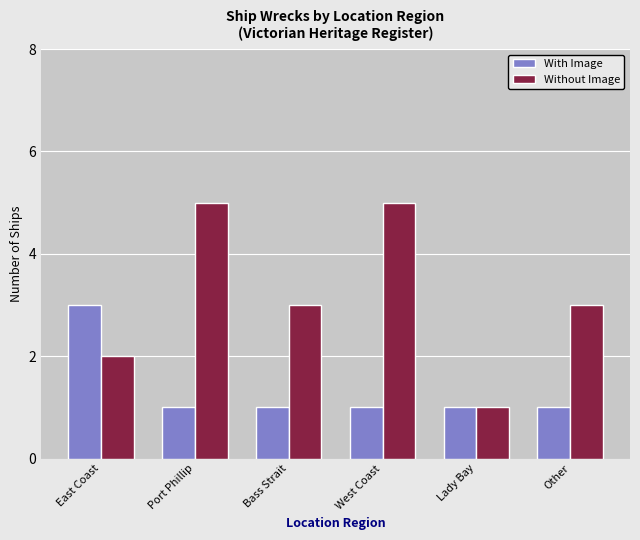

Count the number of categories in the chart.

6